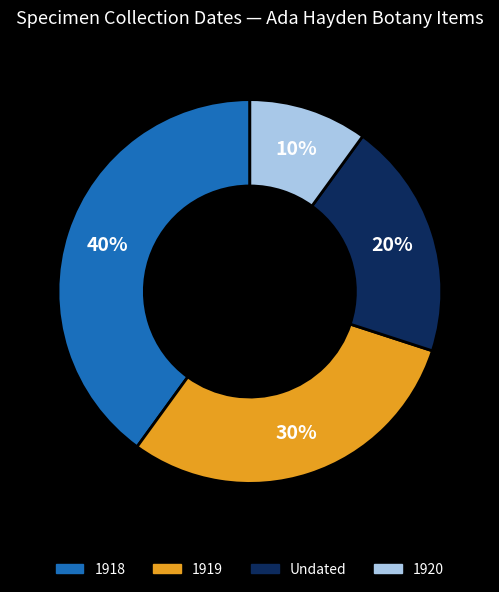

Is there any slice that represents more than half of the pie?

No